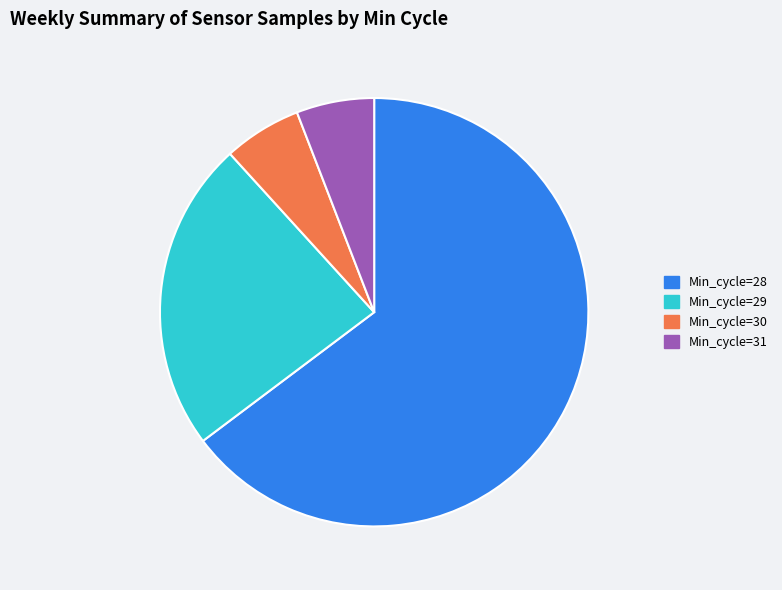

Do Min_cycle=28 and Min_cycle=31 together represent more than half of the pie?

Yes